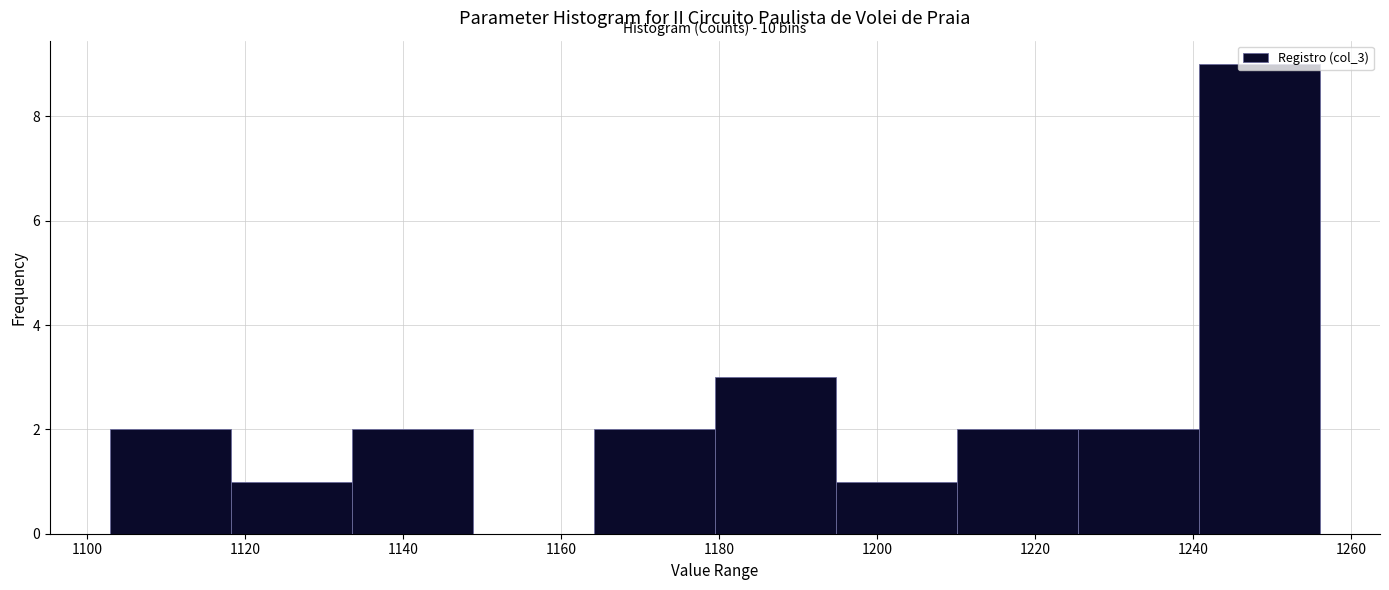

Over which range of the x-axis is the bar tallest?

1240 to 1256